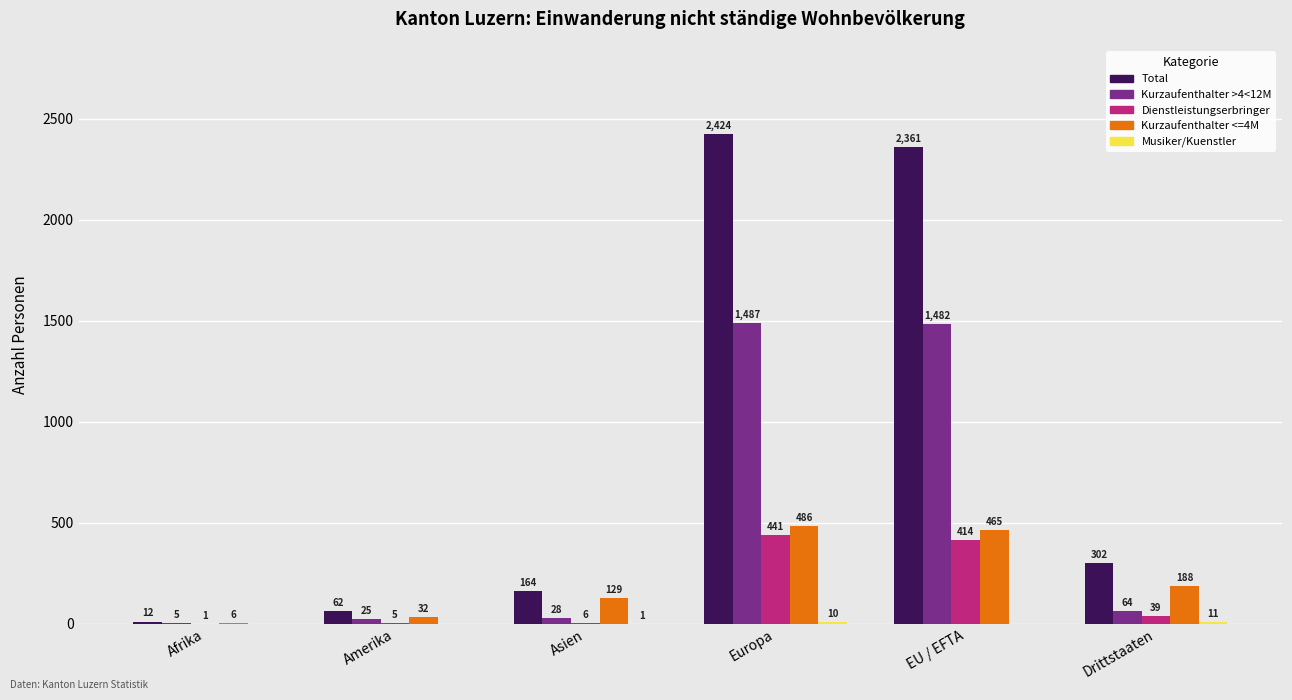

Is it true that Kurzaufenthalter >4<12M equals 1487 at Europa?

True